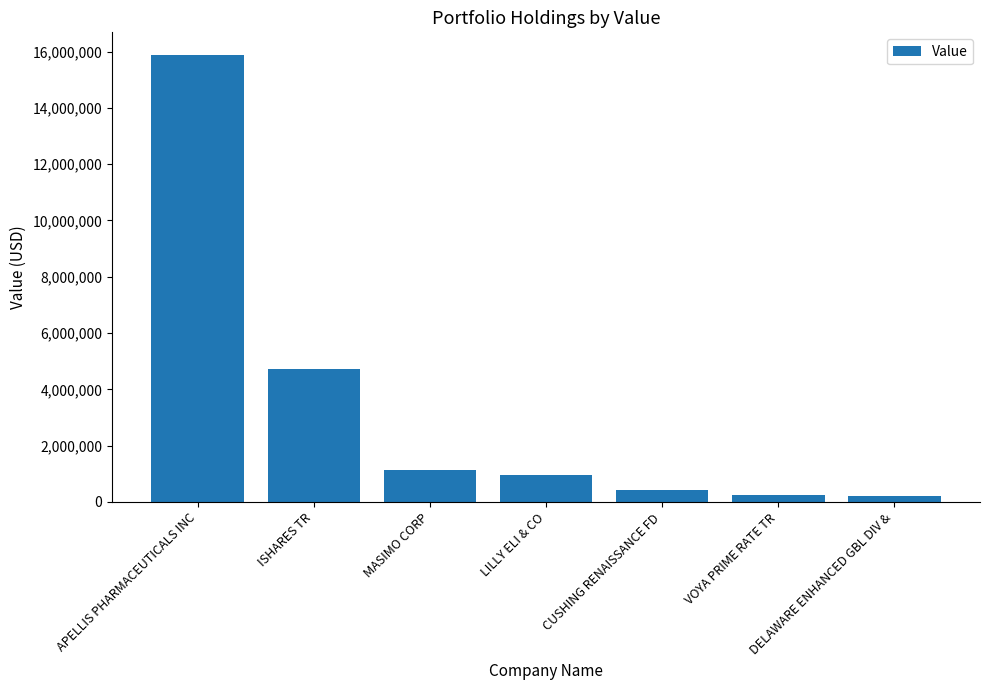

What is the sum of all values?

23609000